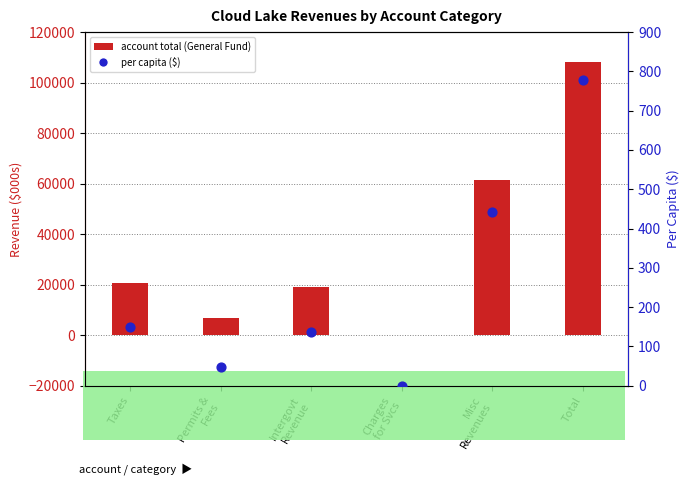

Is the value of account total (General Fund) at Charges
for Svcs greater than the value of per capita ($) at Taxes?

No